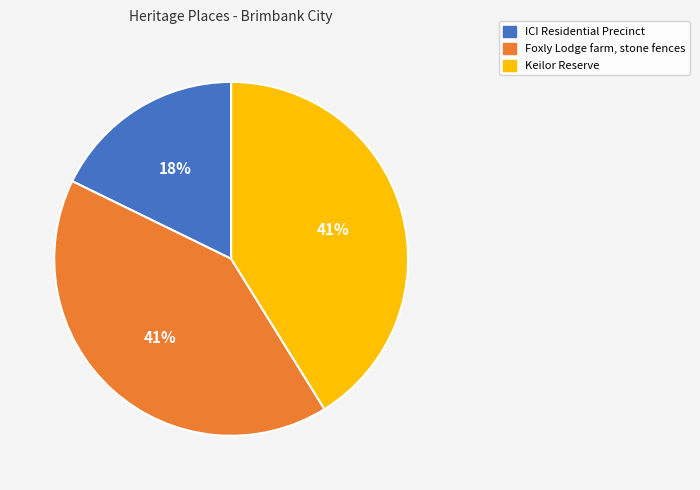

To the nearest percent, what is the combined percentage of Keilor Reserve and ICI Residential Precinct?

59%